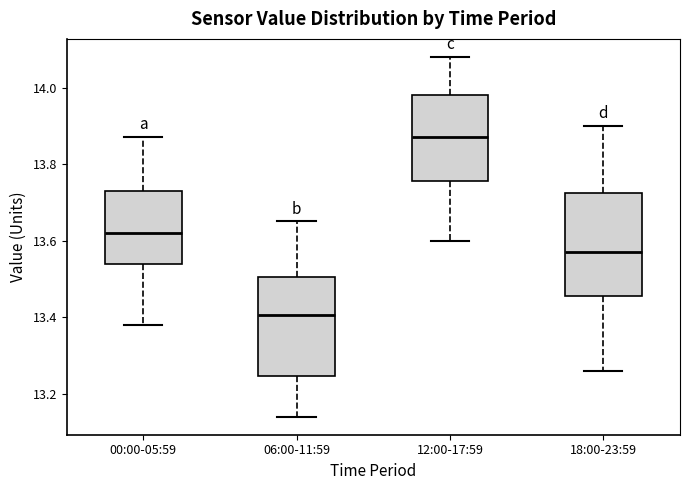

Reading left to right, read every box against the y-axis: the position of its median line, the range the box covers, and the ends of its whiskers. The values are not printed on the chart, so give them approximately, as read against the axis.

00:00-05:59: median 13.62, box 13.54 to 13.74, whiskers 13.38 to 13.88
06:00-11:59: median 13.40, box 13.24 to 13.50, whiskers 13.14 to 13.66
12:00-17:59: median 13.88, box 13.76 to 13.98, whiskers 13.60 to 14.08
18:00-23:59: median 13.58, box 13.46 to 13.72, whiskers 13.26 to 13.90